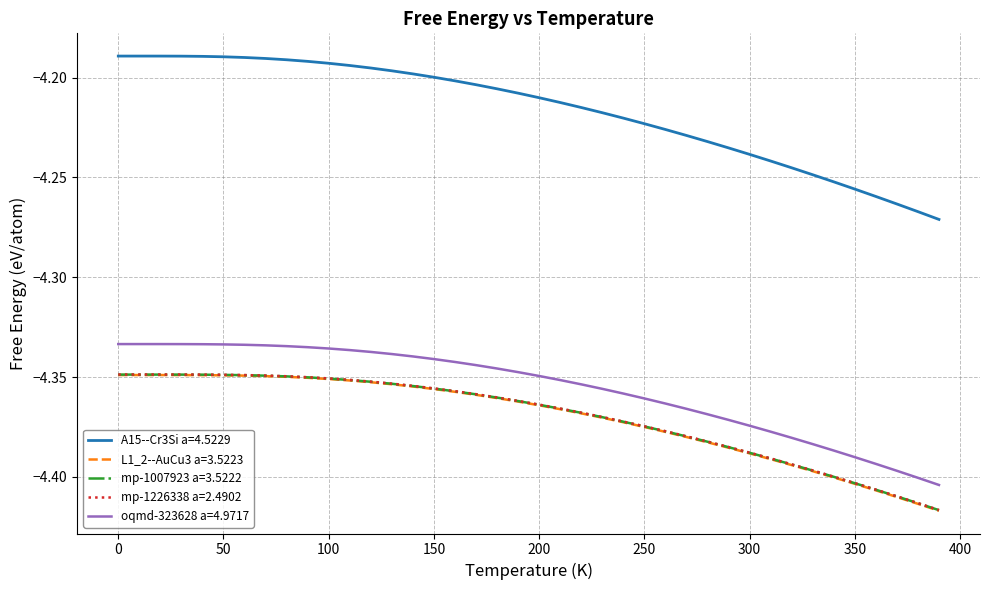

True or false: mp-1007923 a=3.5222 and oqmd-323628 a=4.9717 intersect in this chart.

False